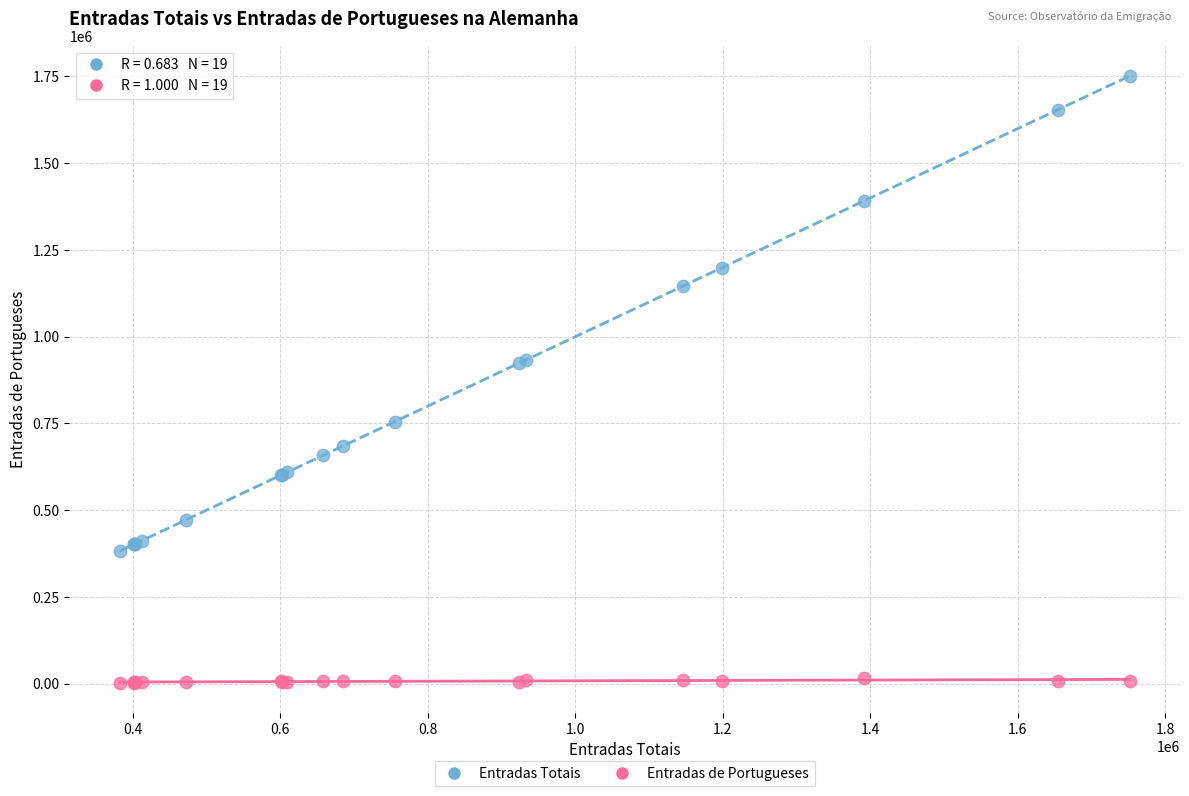

What is the X range (max minus min) for the scatter plot?

1368588